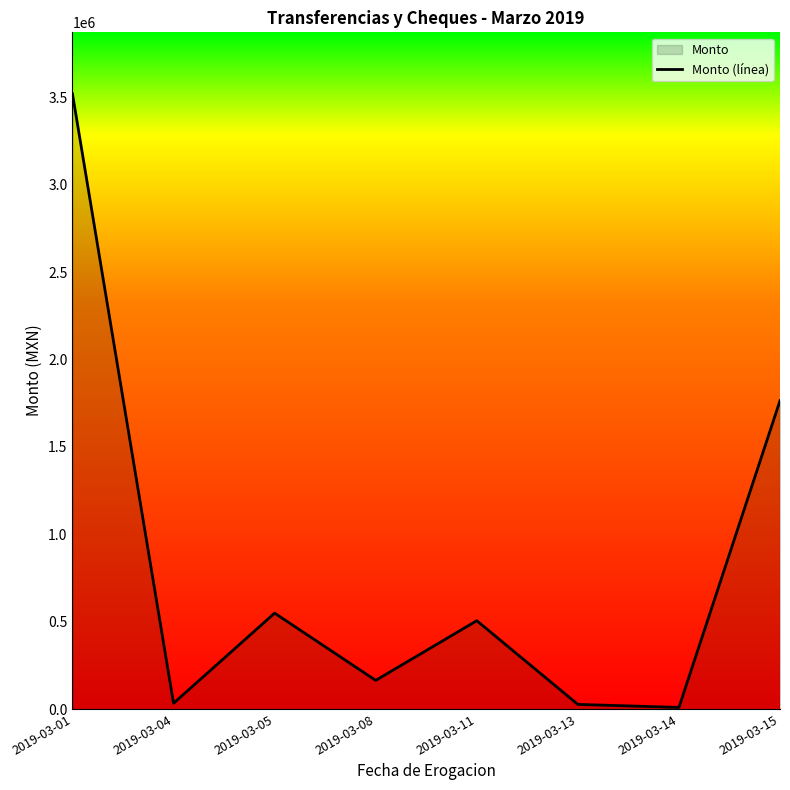

What is the average value?

821365.5